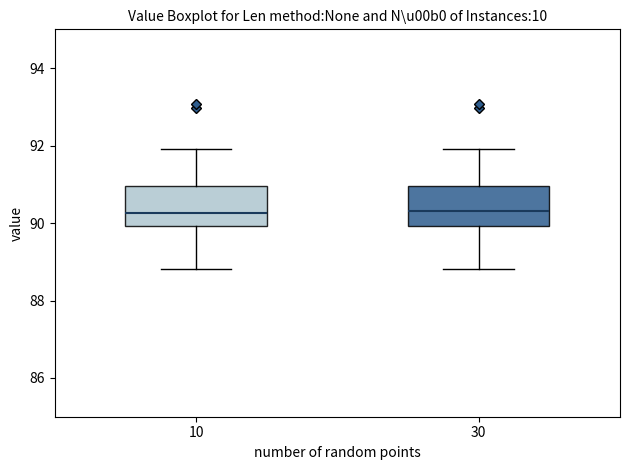

Where does the upper whisker of the box at x = 10 end on the y-axis? The values are not printed on the chart, so give them approximately, as read against the axis.

92.0